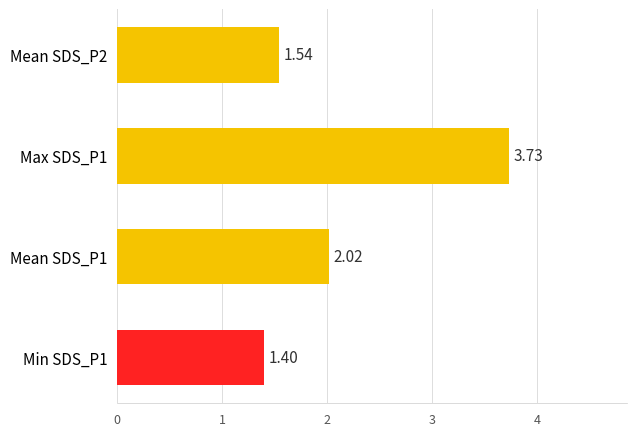

Which has a higher value, Mean SDS_P1 or Min SDS_P1?

Mean SDS_P1